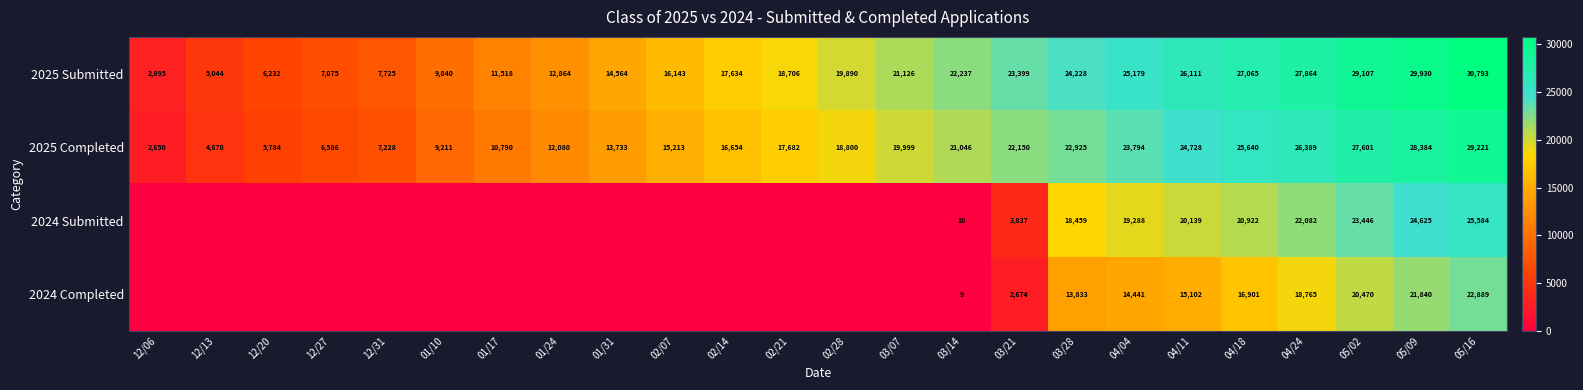

Is the value of 2025 Submitted at 12/20 greater than the value of 2025 Completed at 03/07?

No